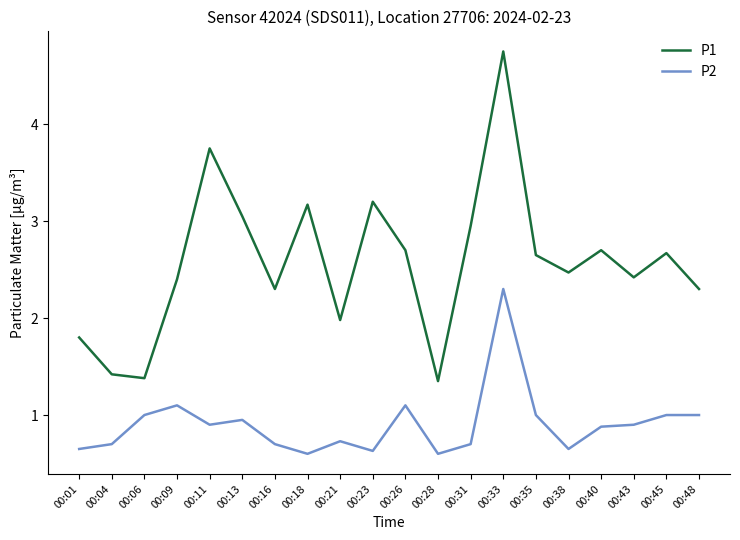

At which category is the sum across all series the highest?

00:33